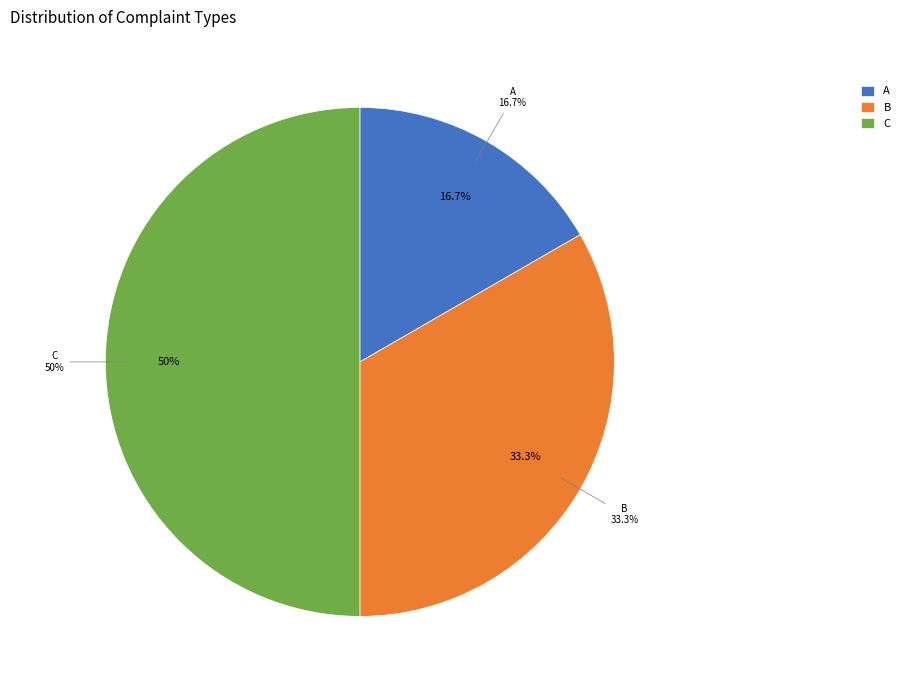

What percentage do B and A together represent?

50.0%